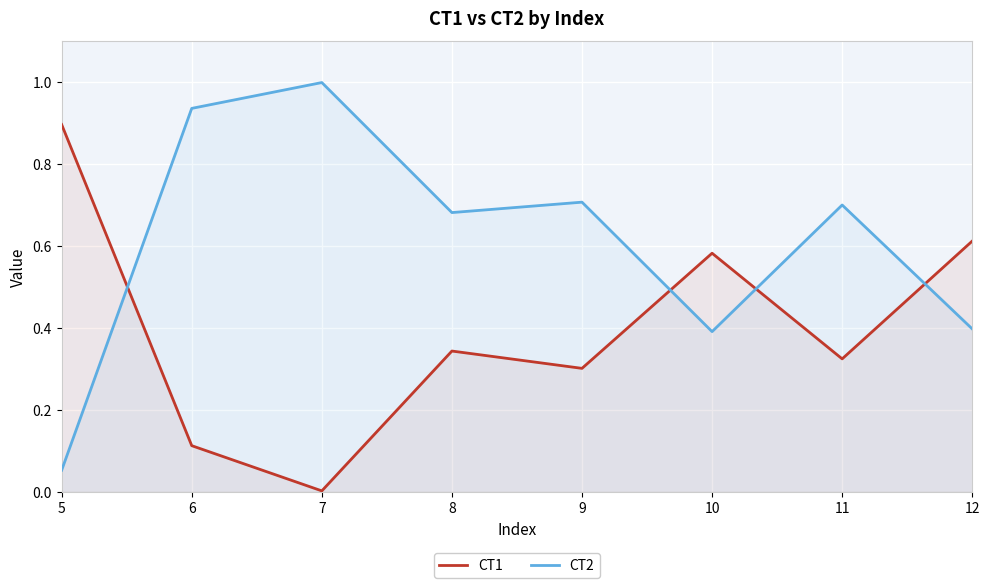

Which series changed the most between 5 and 6?

CT2